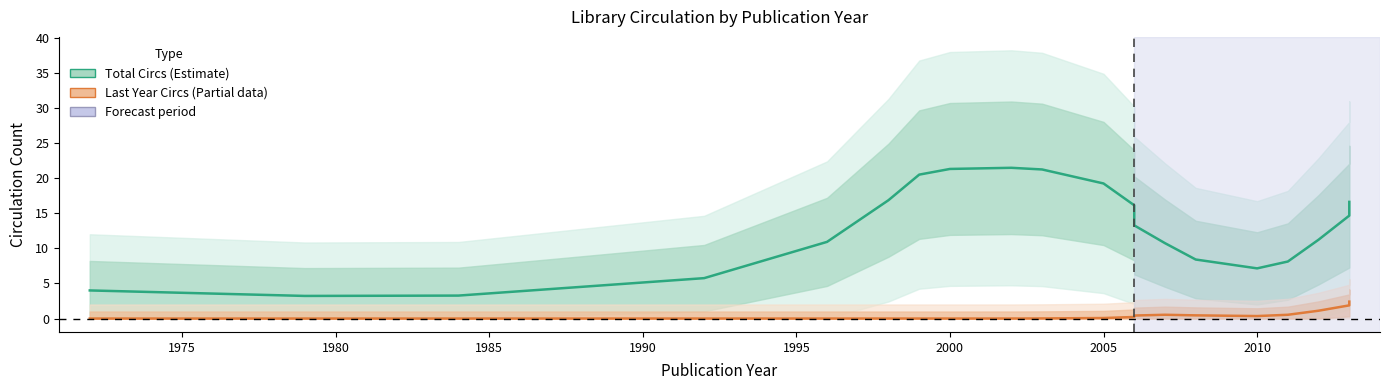

What is the minimum value for Total Circs (Estimate)?

3.2